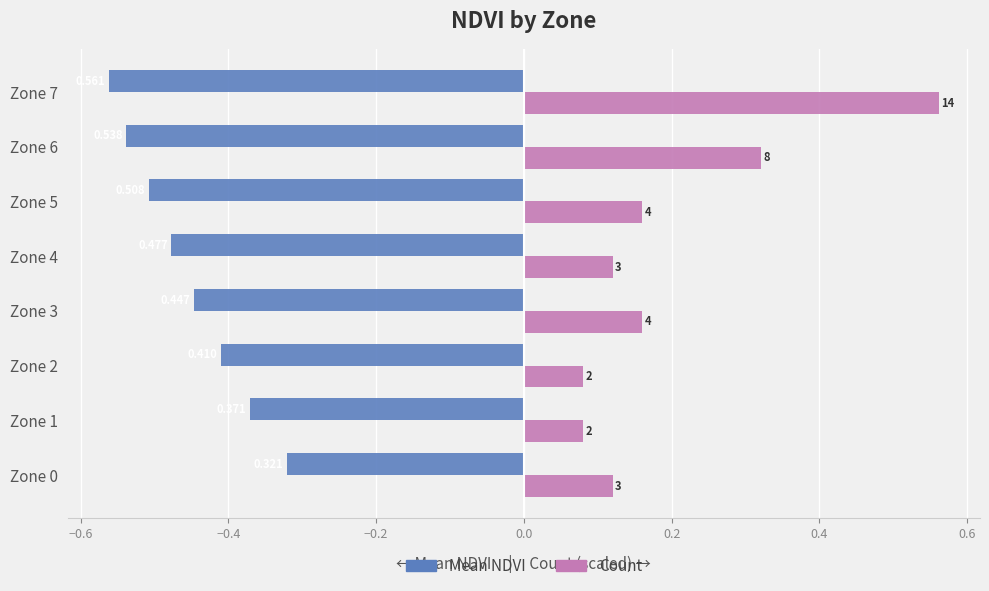

Does the chart contain stacked bars?

No